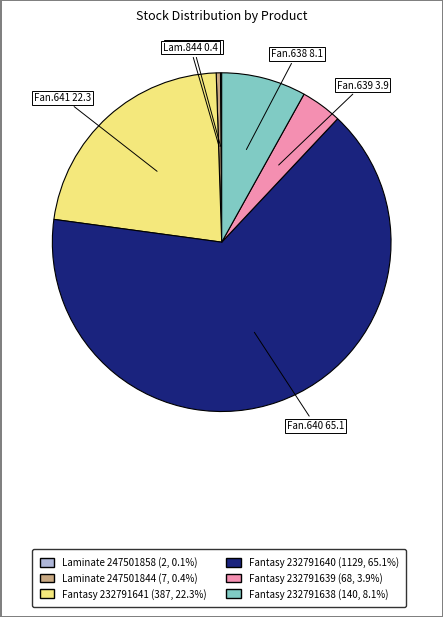

Do Fantasy 232791638 (140, 8.1%) and Fantasy 232791640 (1129, 65.1%) together represent more than half of the pie?

Yes